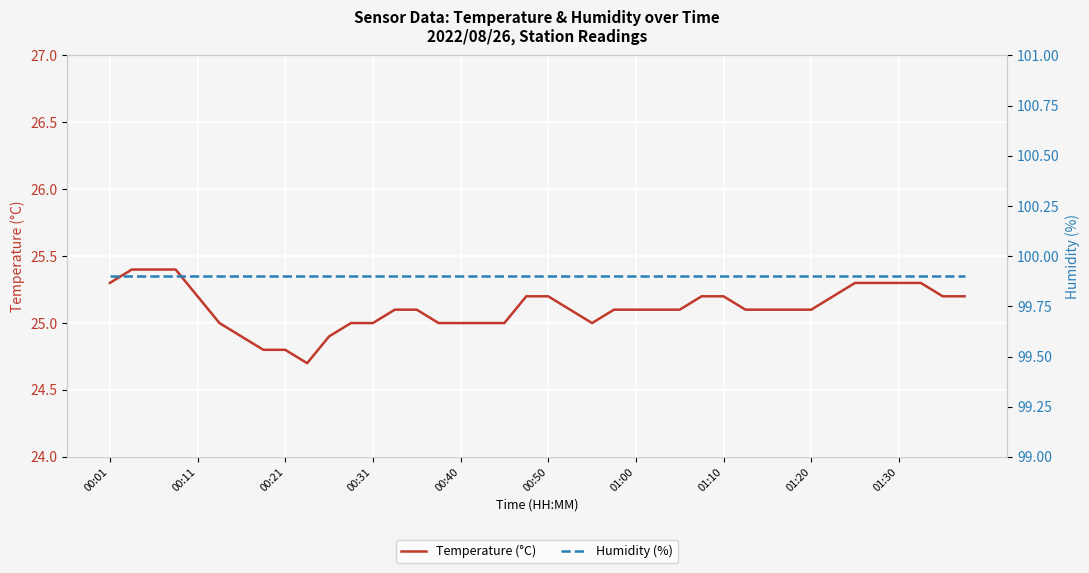

Reading left to right, transcribe all the data shown in this chart.

Temperature (°C): 25.3	25.4	25.4	25.4	25.2	25.0	24.9	24.8	24.8	24.7	24.9	25.0	25.0	25.1	25.1	25.0	25.0	25.0	25.0	25.2	25.2	25.1	25.0	25.1	25.1	25.1	25.1	25.2	25.2	25.1	25.1	25.1	25.1	25.2	25.3	25.3	25.3	25.3	25.2	25.2
Humidity (%): 99.9	99.9	99.9	99.9	99.9	99.9	99.9	99.9	99.9	99.9	99.9	99.9	99.9	99.9	99.9	99.9	99.9	99.9	99.9	99.9	99.9	99.9	99.9	99.9	99.9	99.9	99.9	99.9	99.9	99.9	99.9	99.9	99.9	99.9	99.9	99.9	99.9	99.9	99.9	99.9